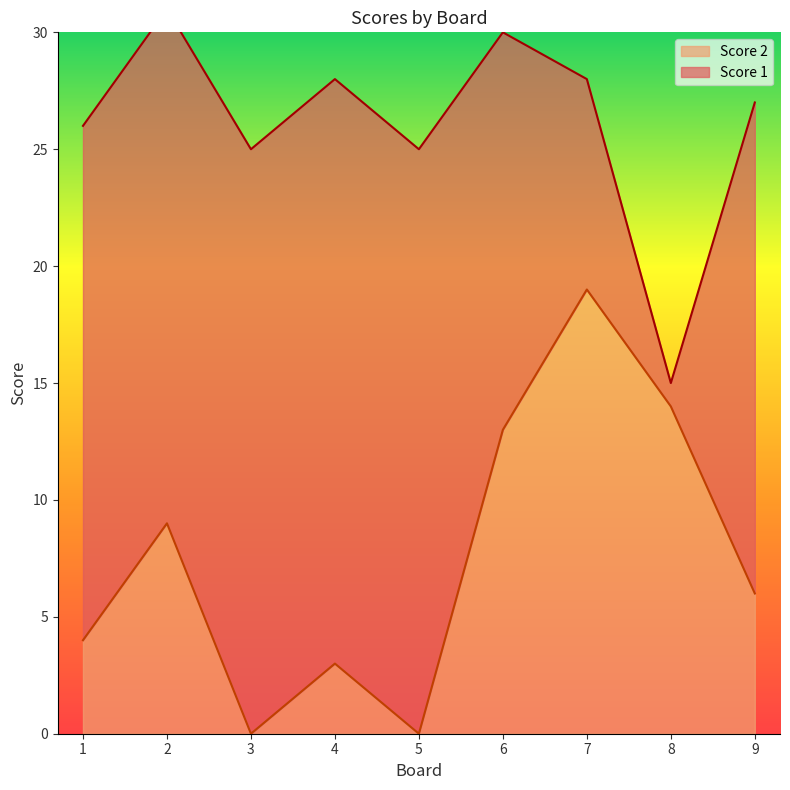

At which label does Score 2 reach its peak?

7